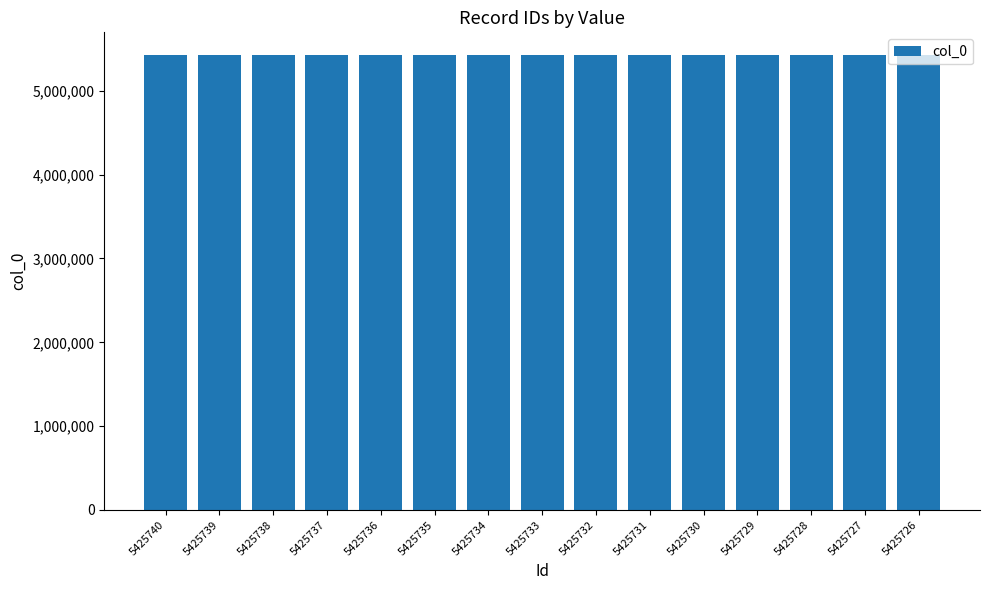

What is the sum of all values?

81385995